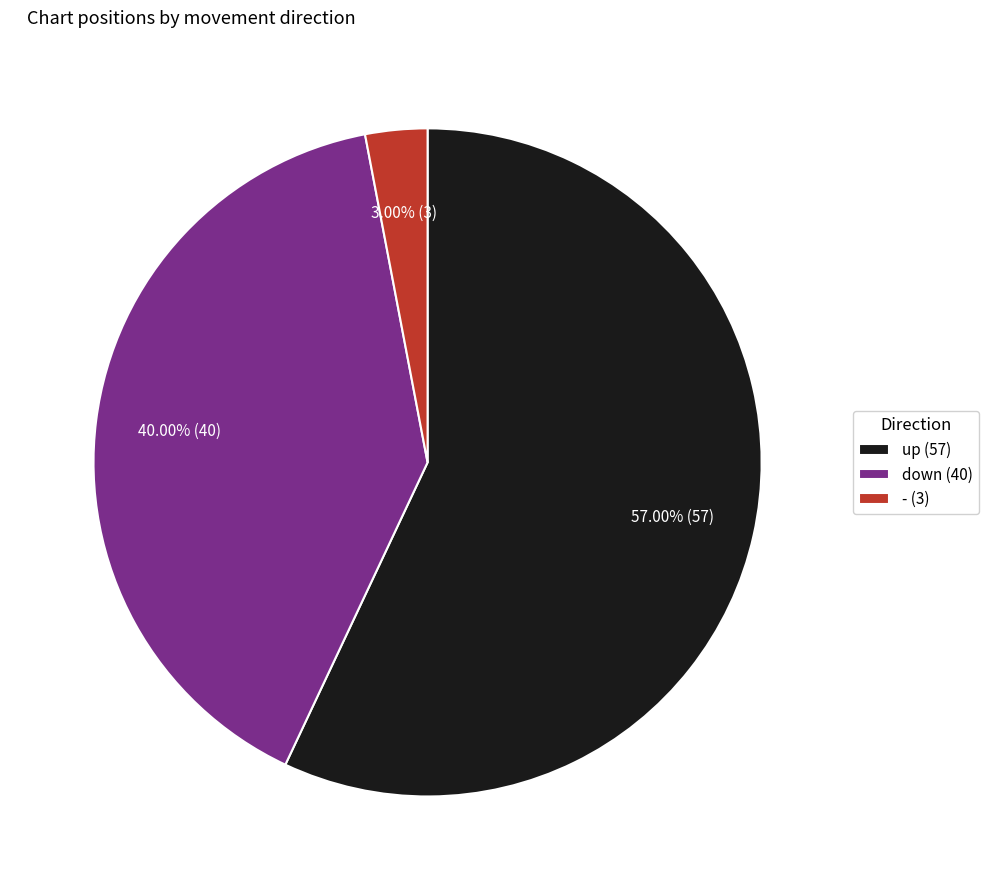

Is there any slice that represents more than half of the pie?

Yes